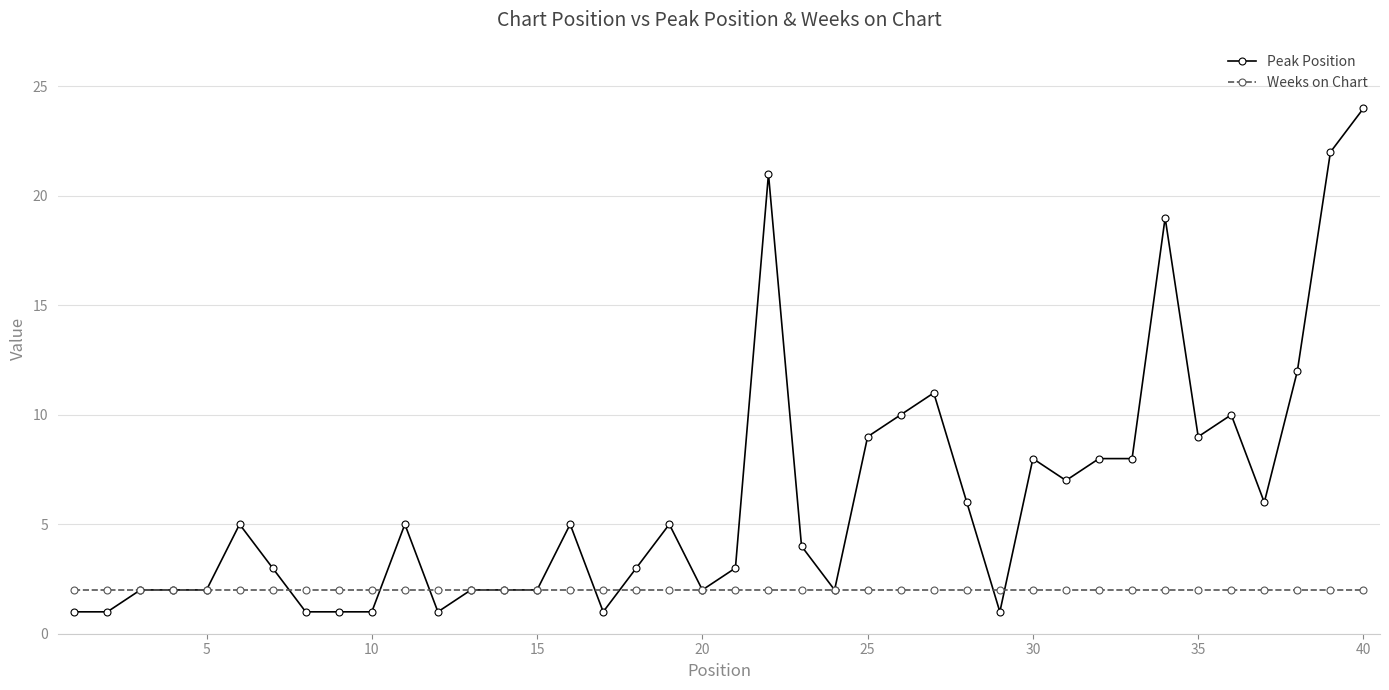

What is the value of the Peak Position point at the 29th from the left?

1